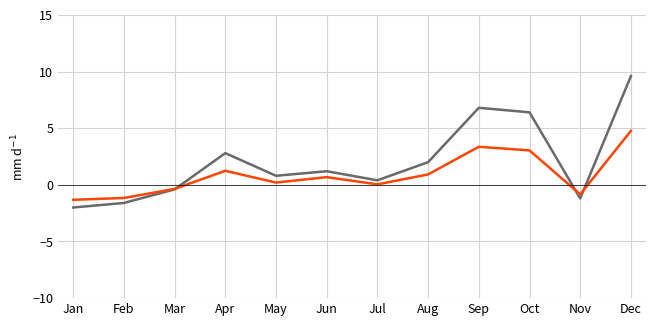

What is the total value across all series at Sep?

10.2